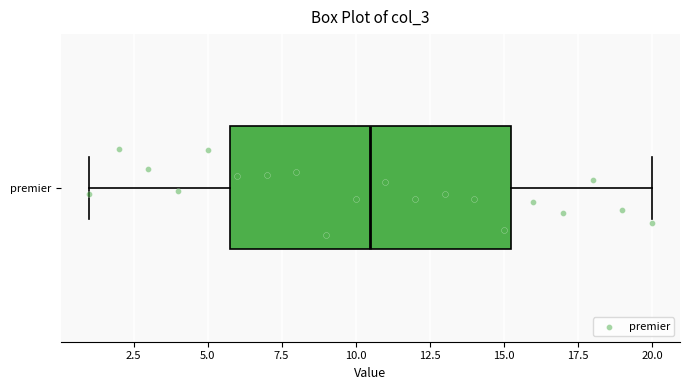

Transcribe this box plot: give where the median line is, the range the box spans, and where the two whiskers end, as read against the x-axis. The values are not printed on the chart, so give them approximately, as read against the axis.

median 10.5, box 6.0 to 15.5, whiskers 1.0 to 20.0